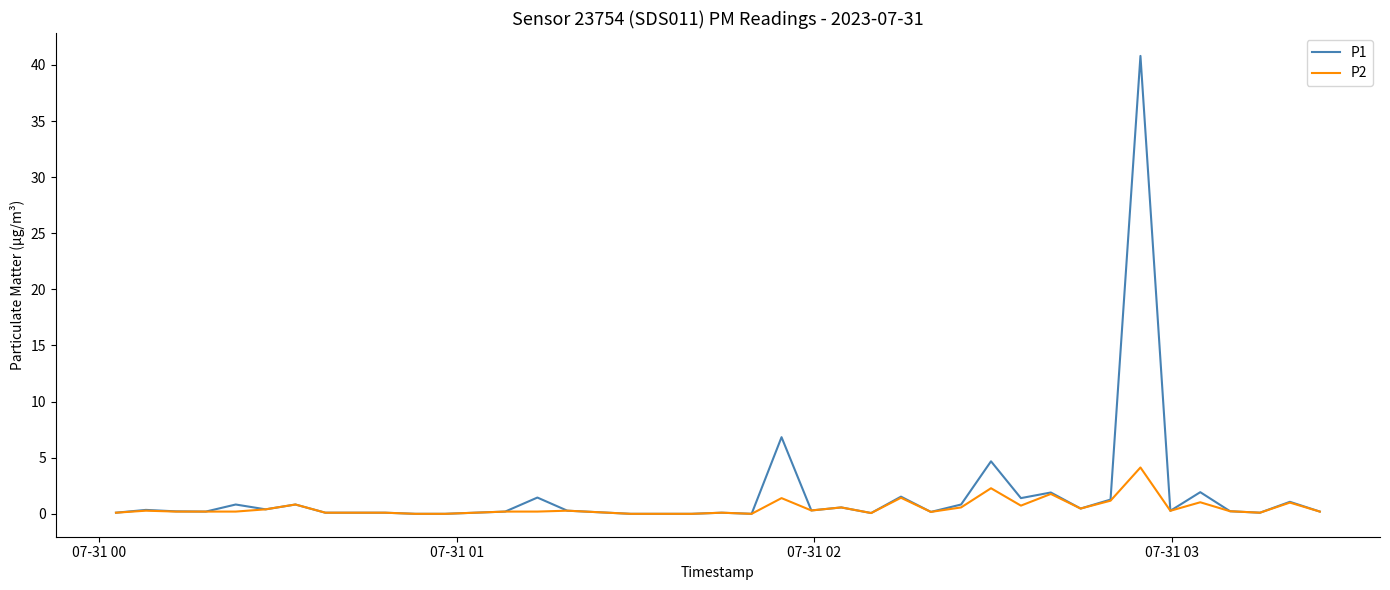

What is the difference between the maximum and minimum values in the P1 series?

40.8